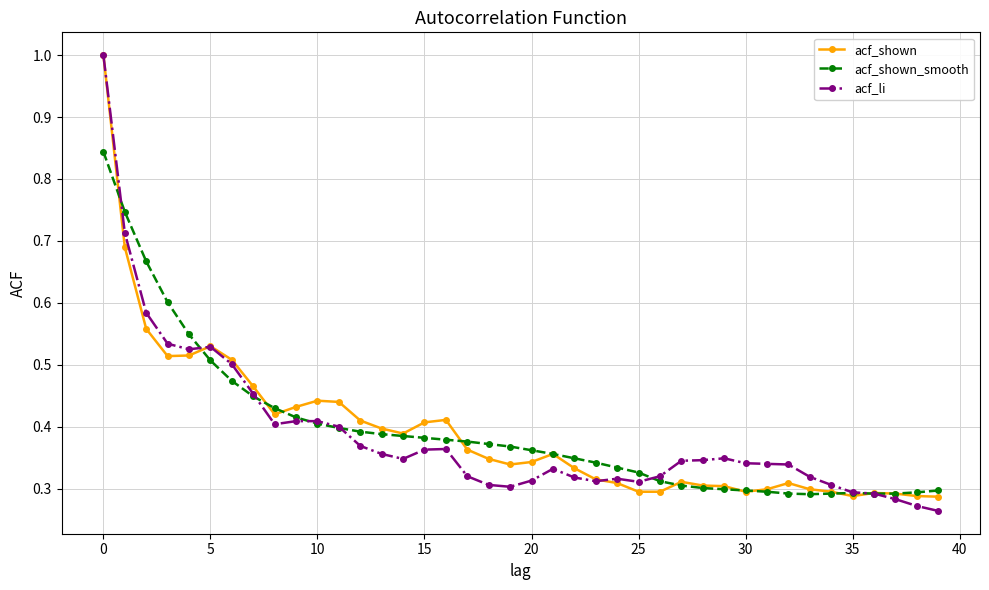

What is the greatest value displayed?

1.0